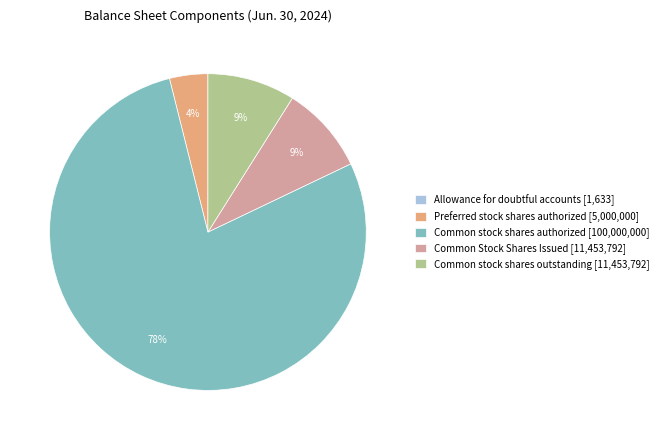

True or false: Common stock shares outstanding accounts for 15% of the total.

False